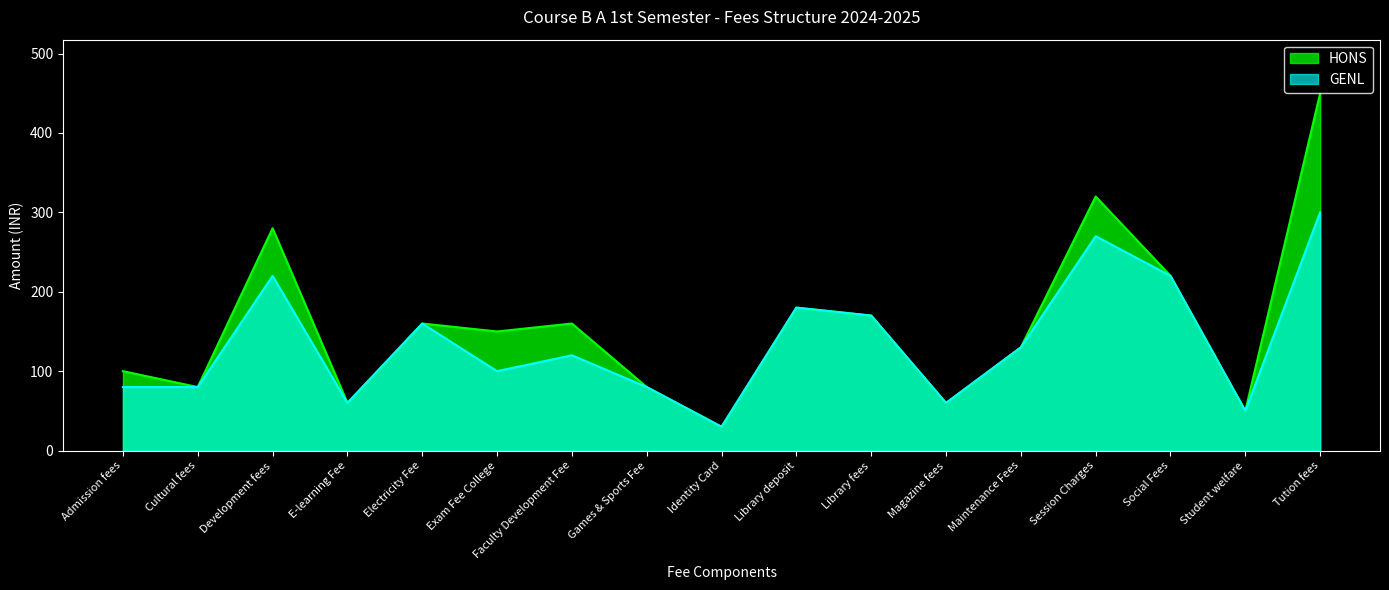

What is the label of the 10th point from the left?

Library deposit